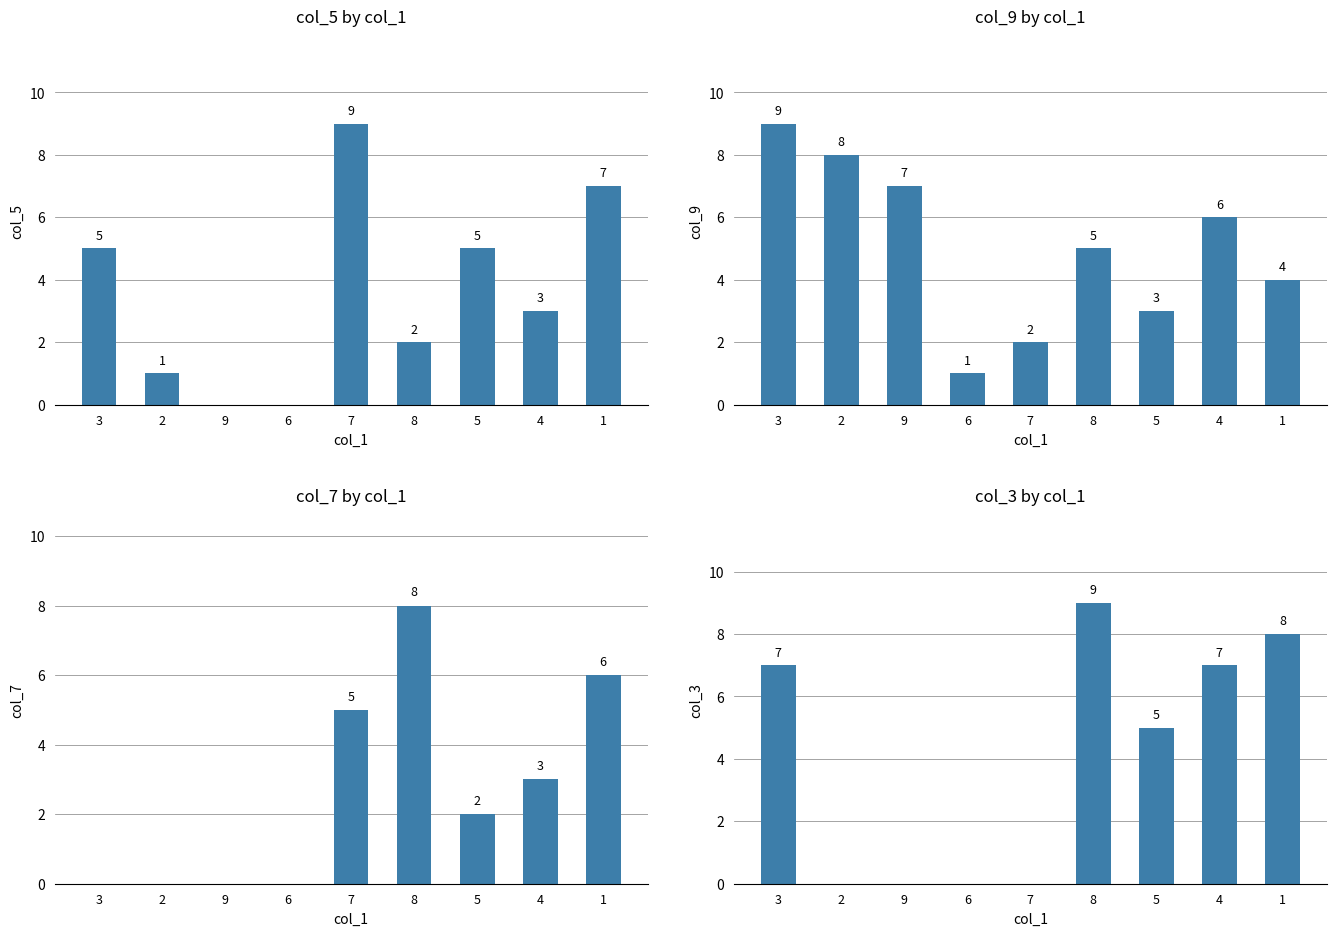

What is the difference between the second highest and minimum values in the col_3 series?

8